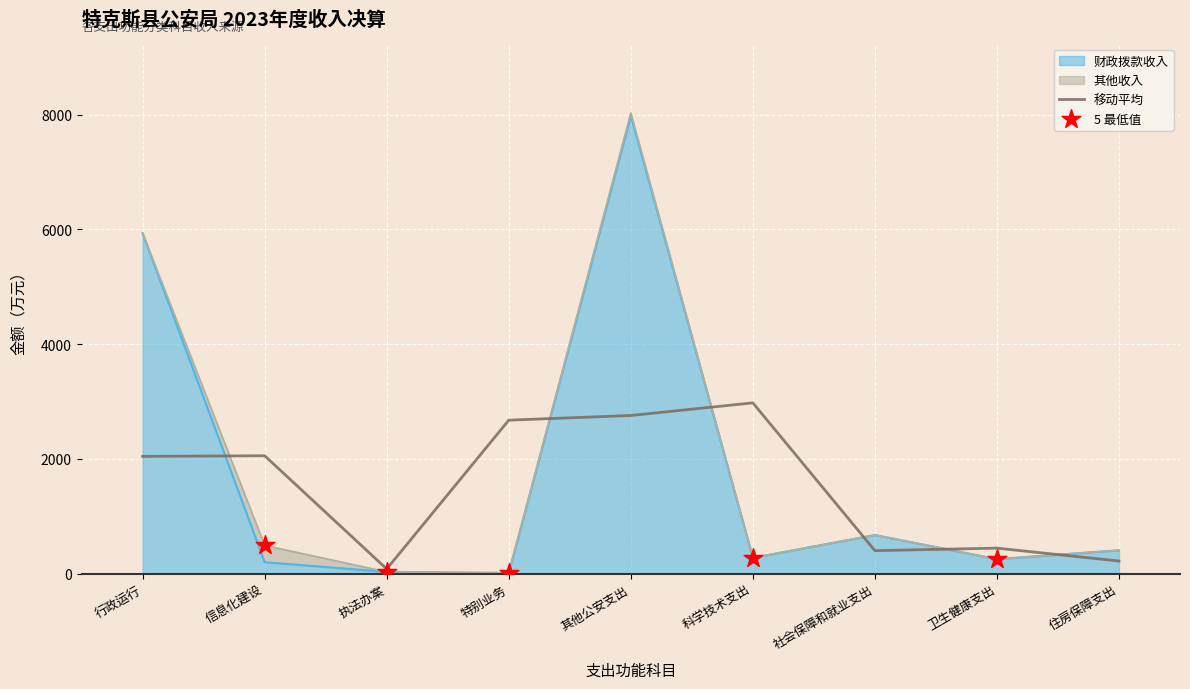

Approximately how many times larger is the value at 社会保障和就业支出 compared to 卫生健康支出?

2.7